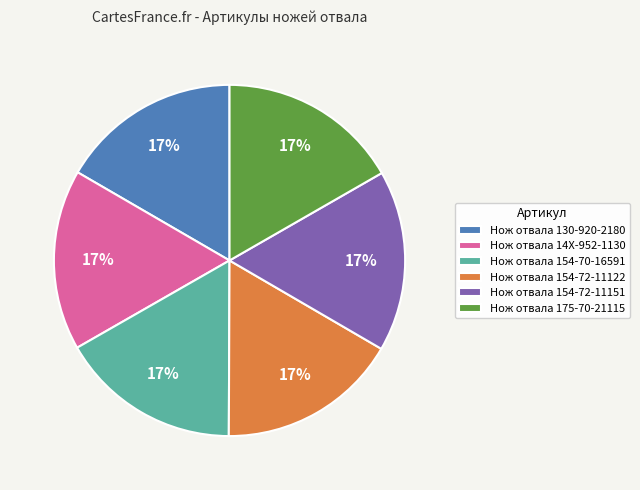

Is the sum of Нож отвала 14X-952-1130 and Нож отвала 154-70-16591 greater than half?

No